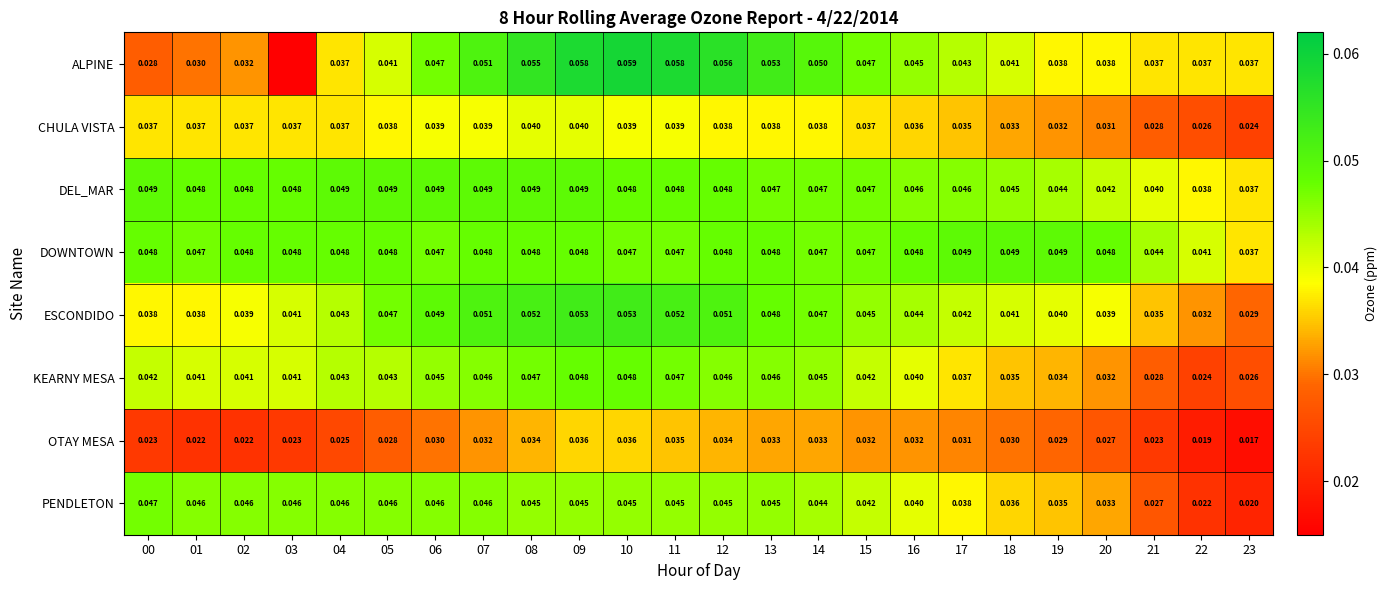

Between 15 and 18, which series saw the biggest shift?

KEARNY MESA